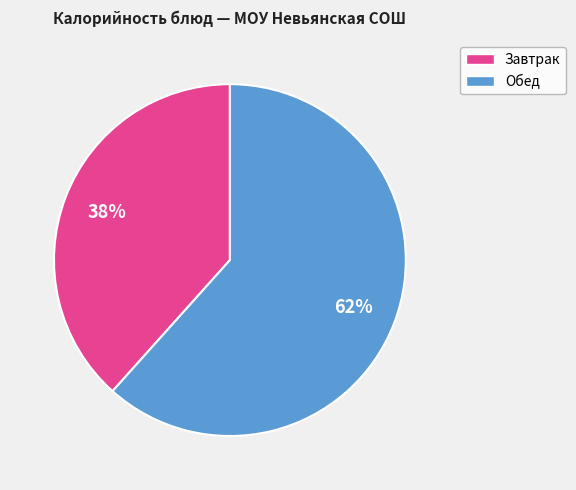

Is there a majority slice in this chart?

Yes